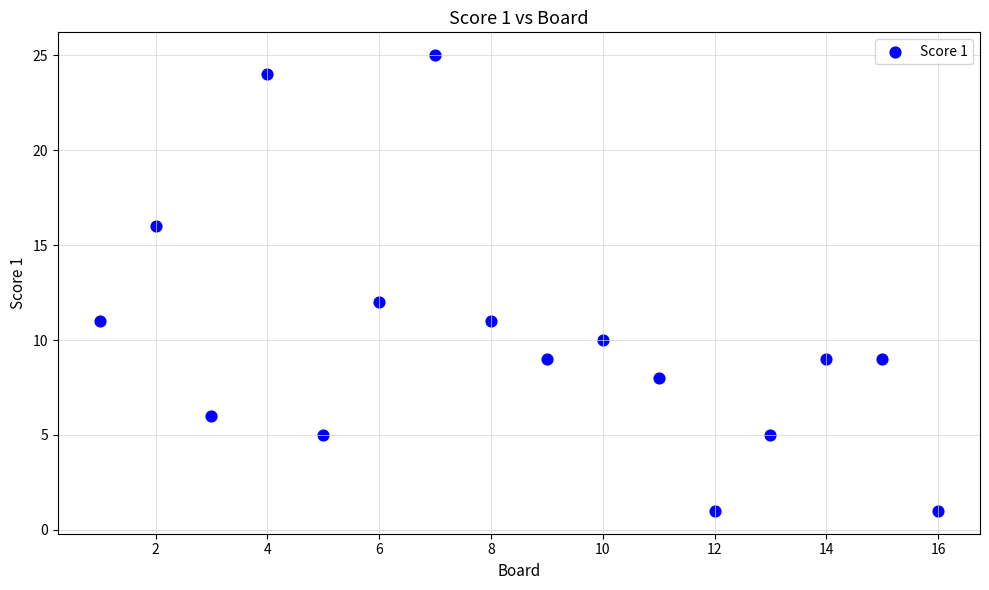

What Y value in the scatter plot is closest to 13?

12